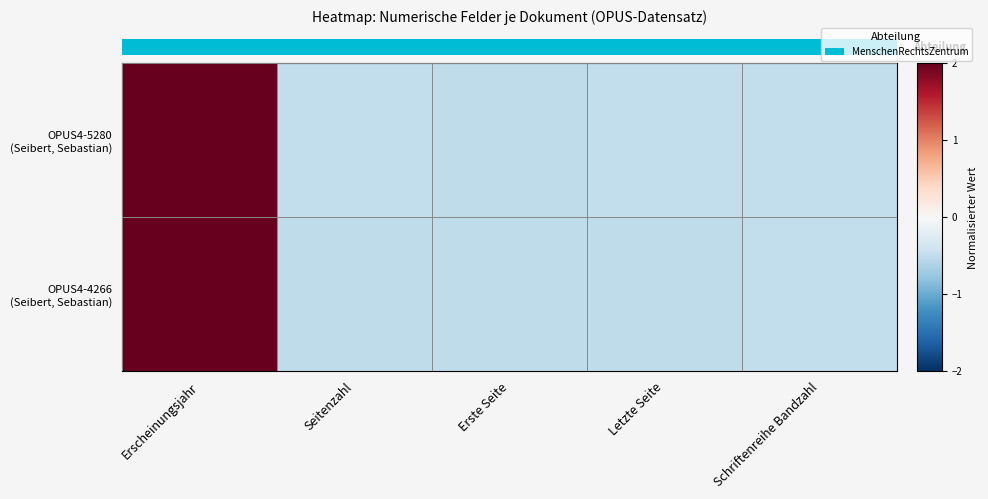

Which has a higher value, Schriftenreihe Bandzahl or Erscheinungsjahr?

Erscheinungsjahr